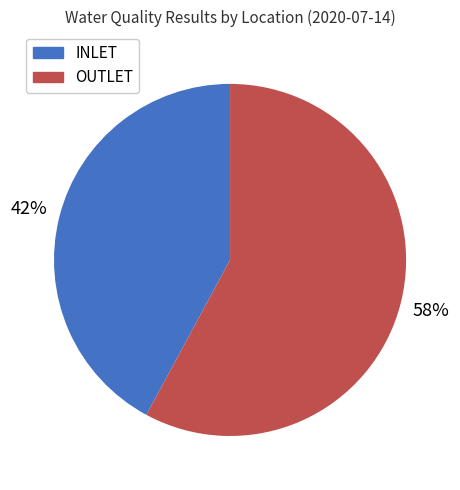

Does any single category account for the majority?

Yes